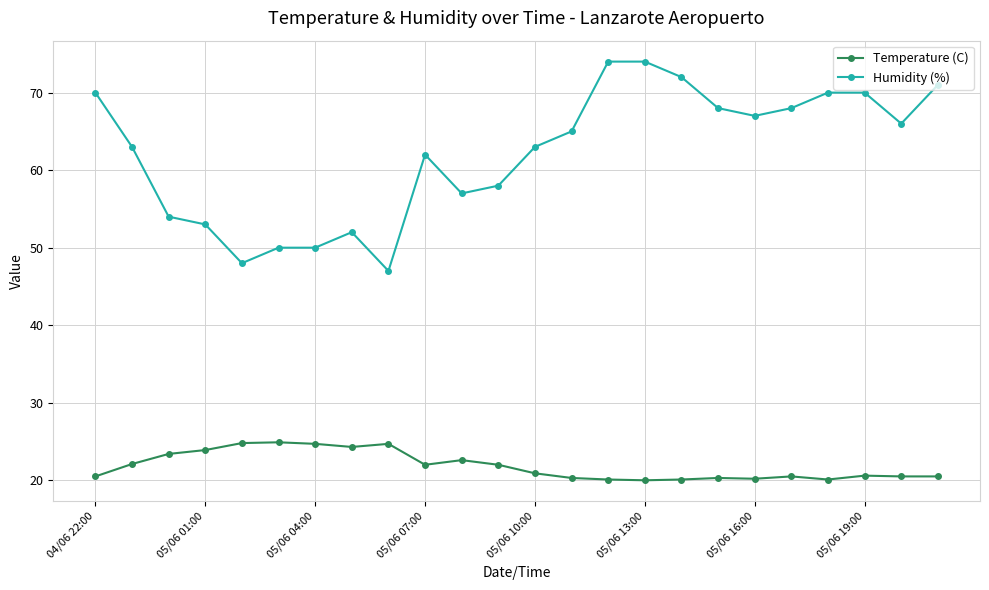

True or false: Temperature (C) and Humidity (%) intersect in this chart.

False